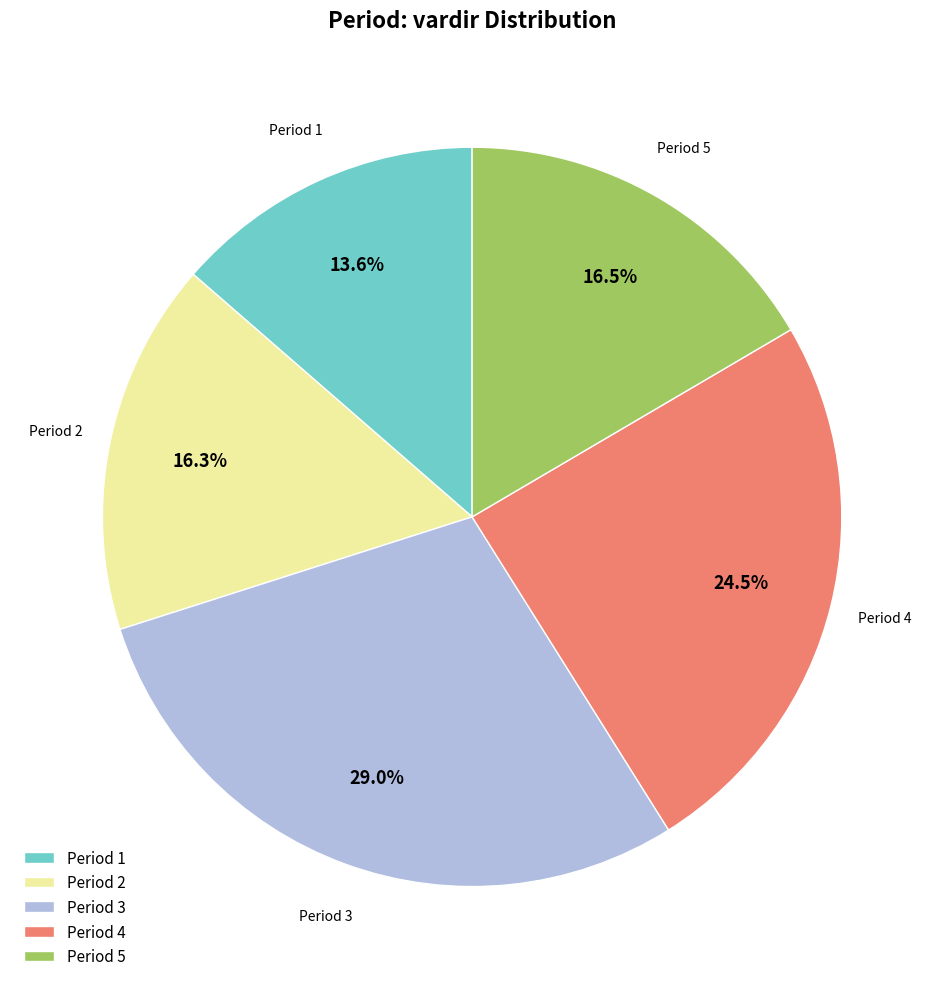

Approximately how many times larger is the value at Period 3 compared to Period 2?

1.8